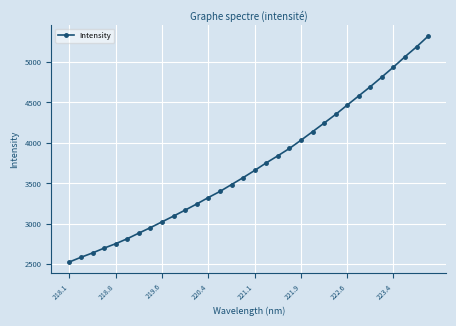

How many data points are less than 3660?

16